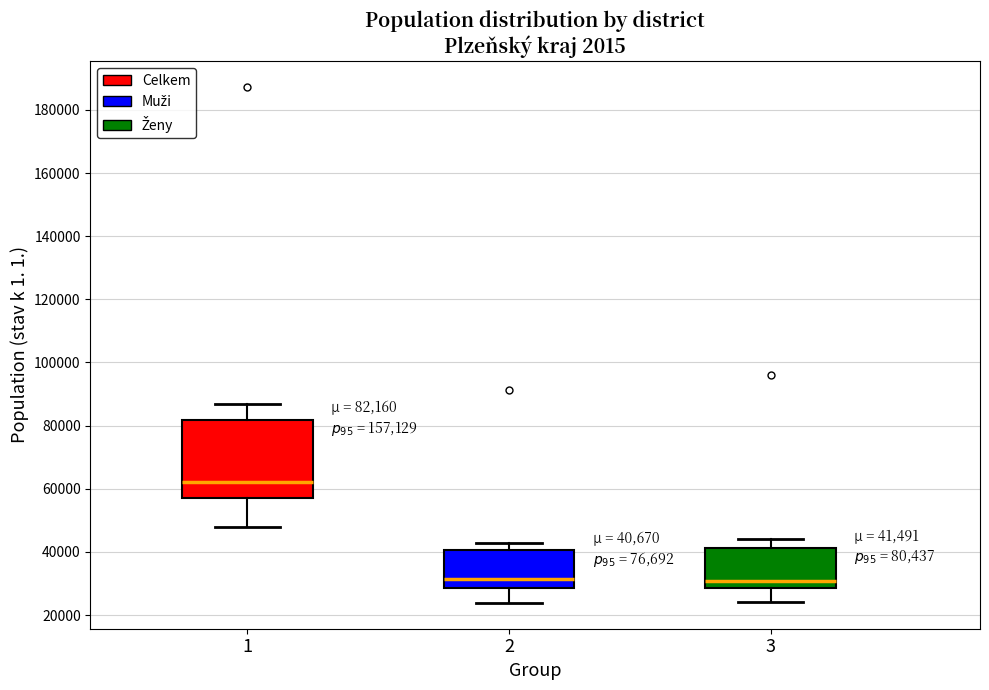

Which box is the tallest, from its lower edge to its upper edge?

1